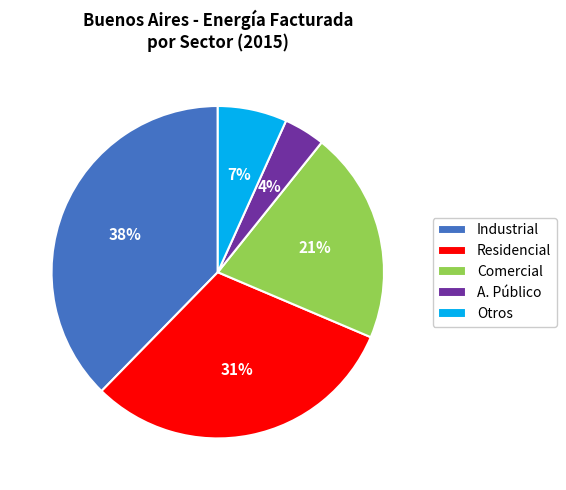

How many segments does this pie chart have?

5